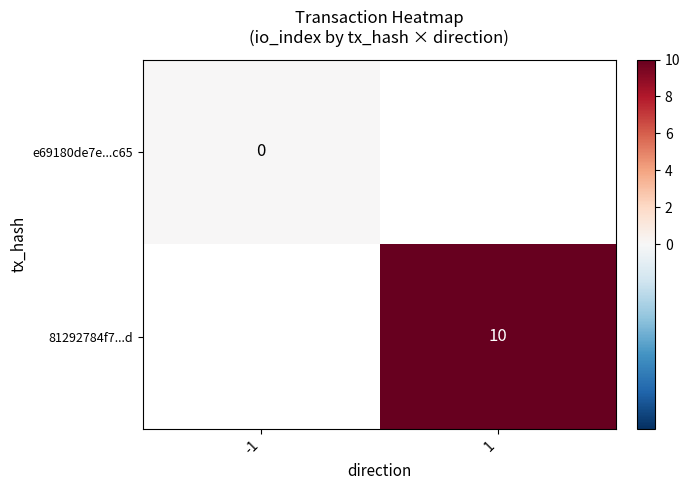

True or false: 81292784f7...d has a value of 10 at 1.

True